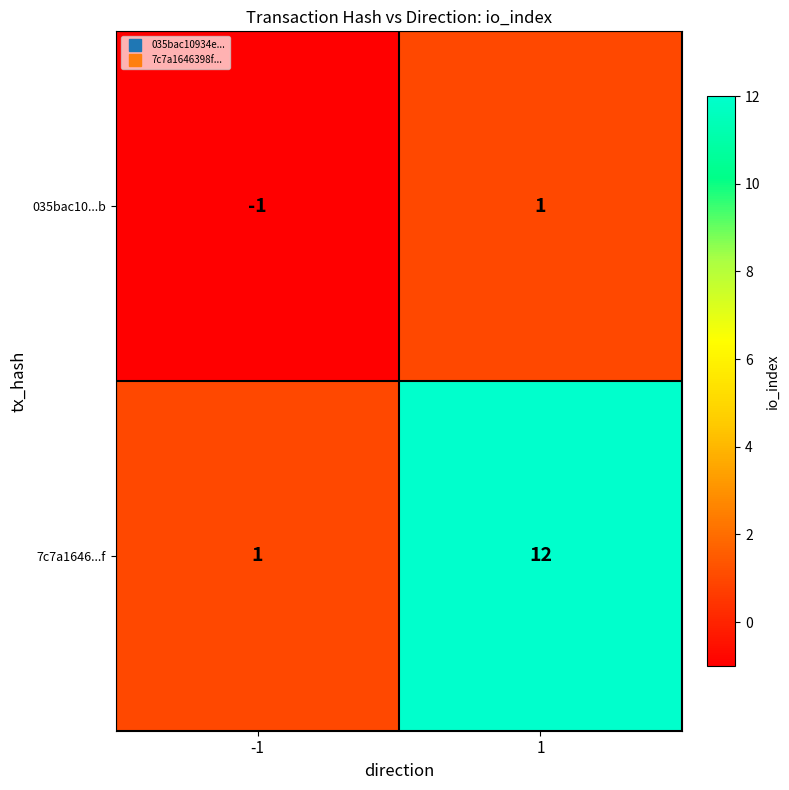

List the series in order of their peak value, highest first.

7c7a1646...f, 035bac10...b